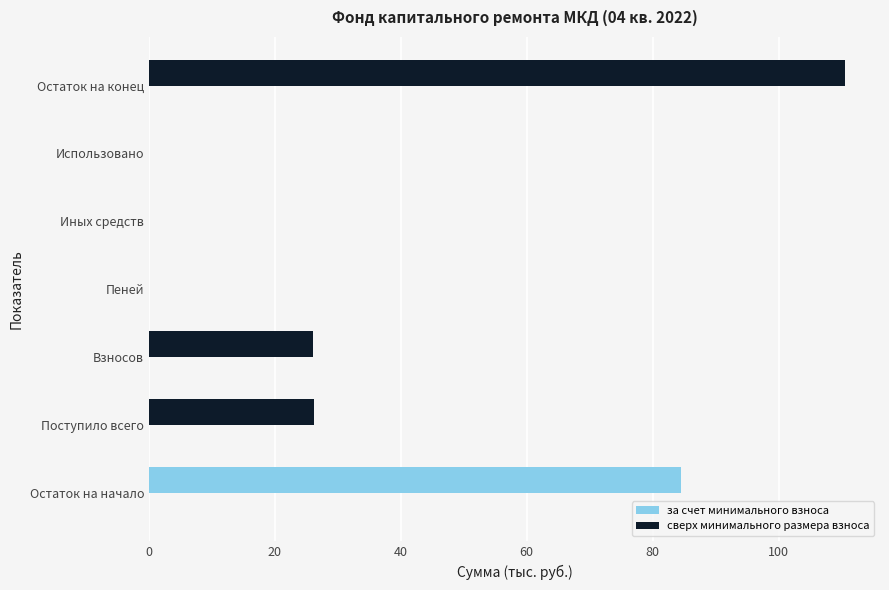

What is the sum of all values?

247.3